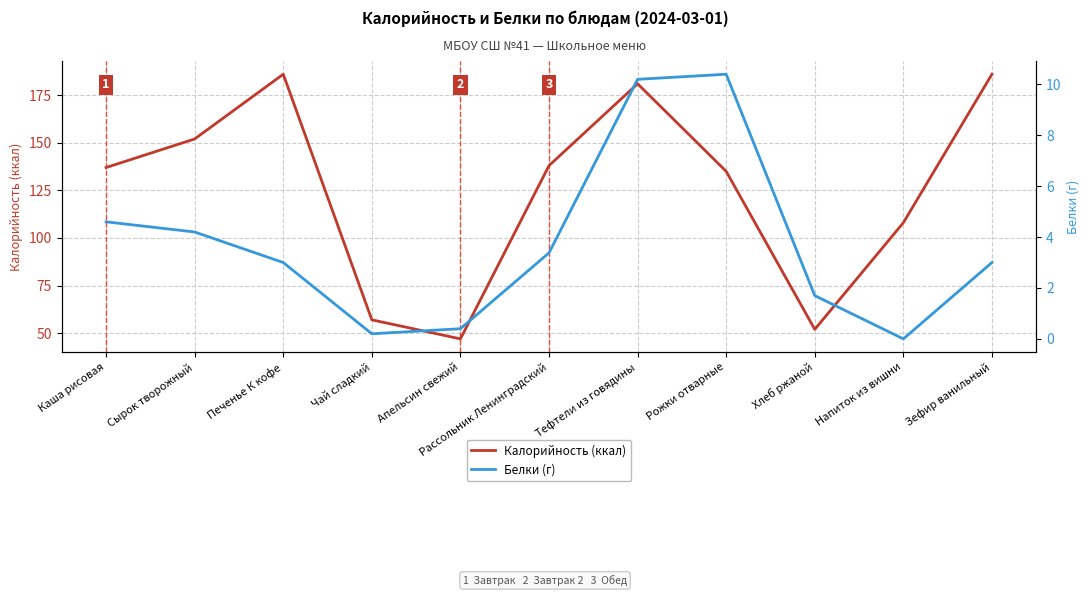

What are all the series names shown in the legend?

Калорийность (ккал), Белки (г)